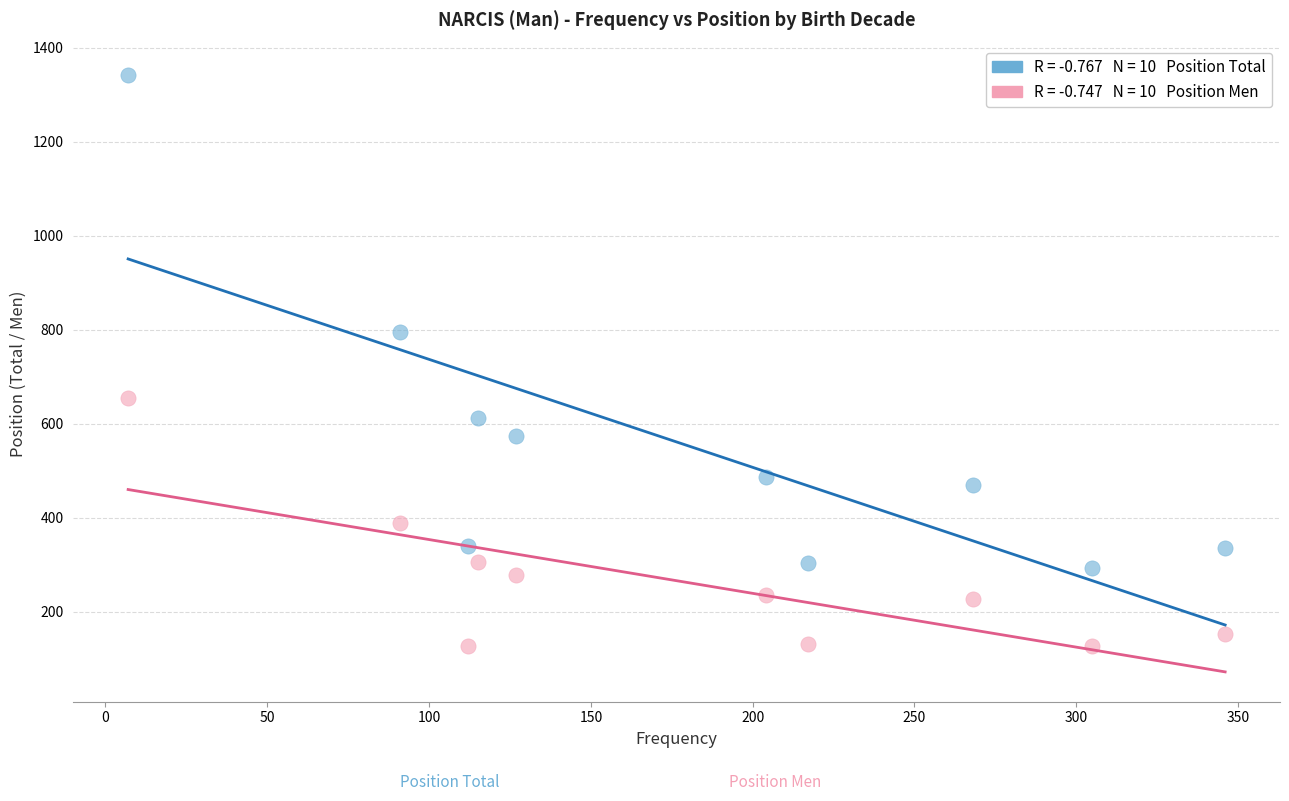

Across all data points, what is the range of X values (max minus min)?

339